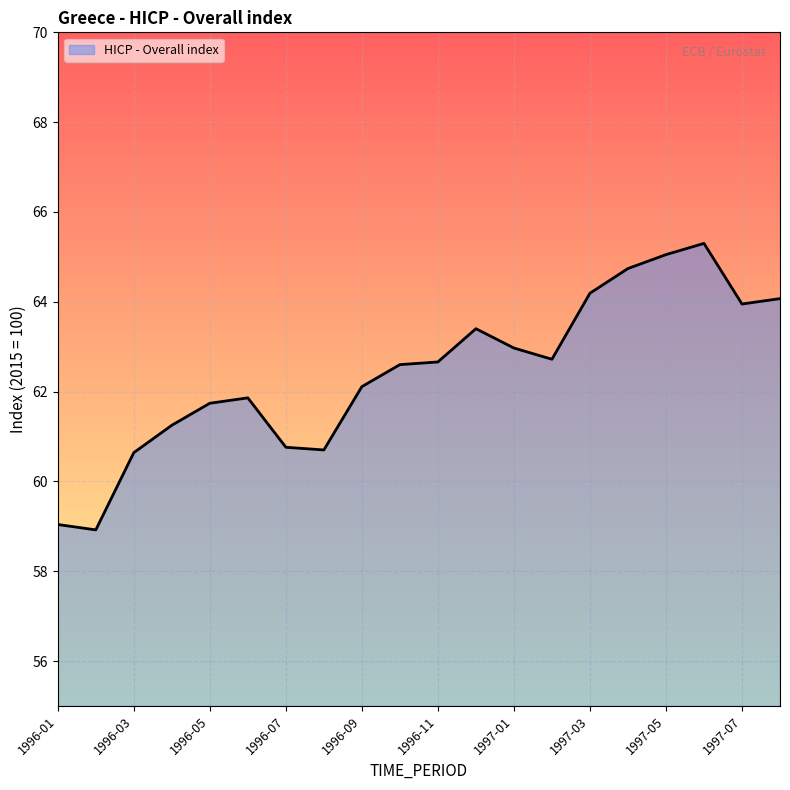

What is the maximum value shown in the chart?

65.3